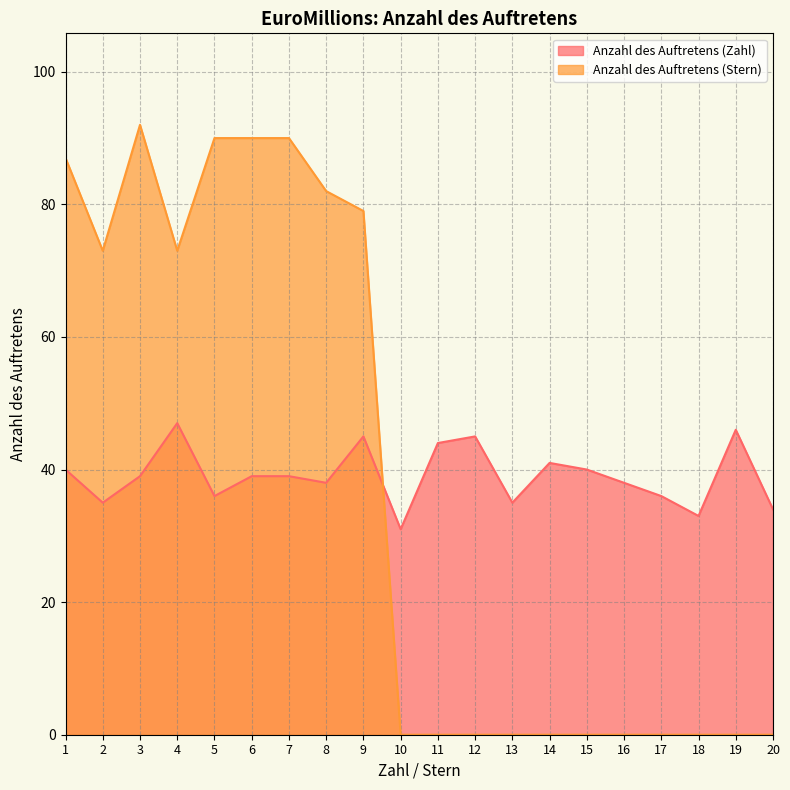

Which series has the largest total across all categories?

Anzahl des Auftretens (Zahl)